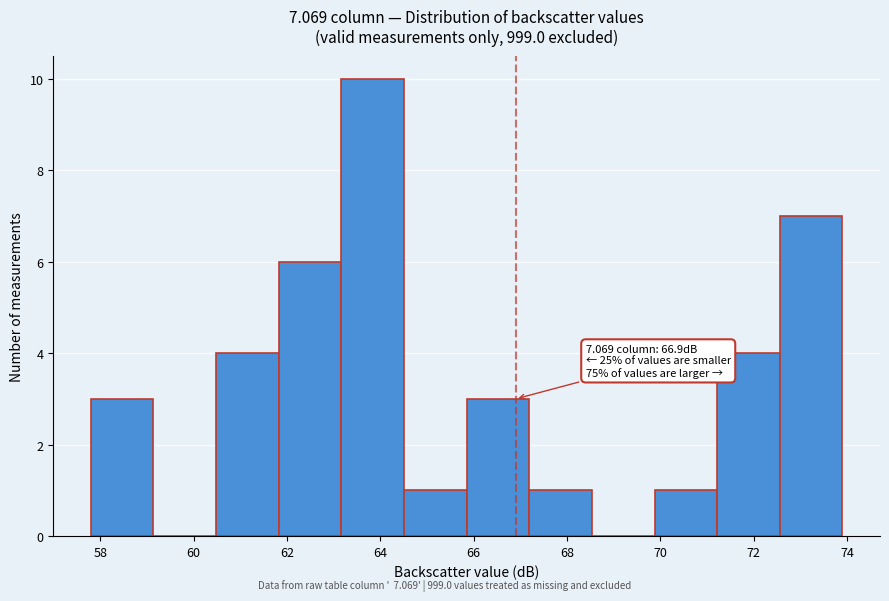

Over which range of the x-axis is the bar tallest?

63.2 to 64.6